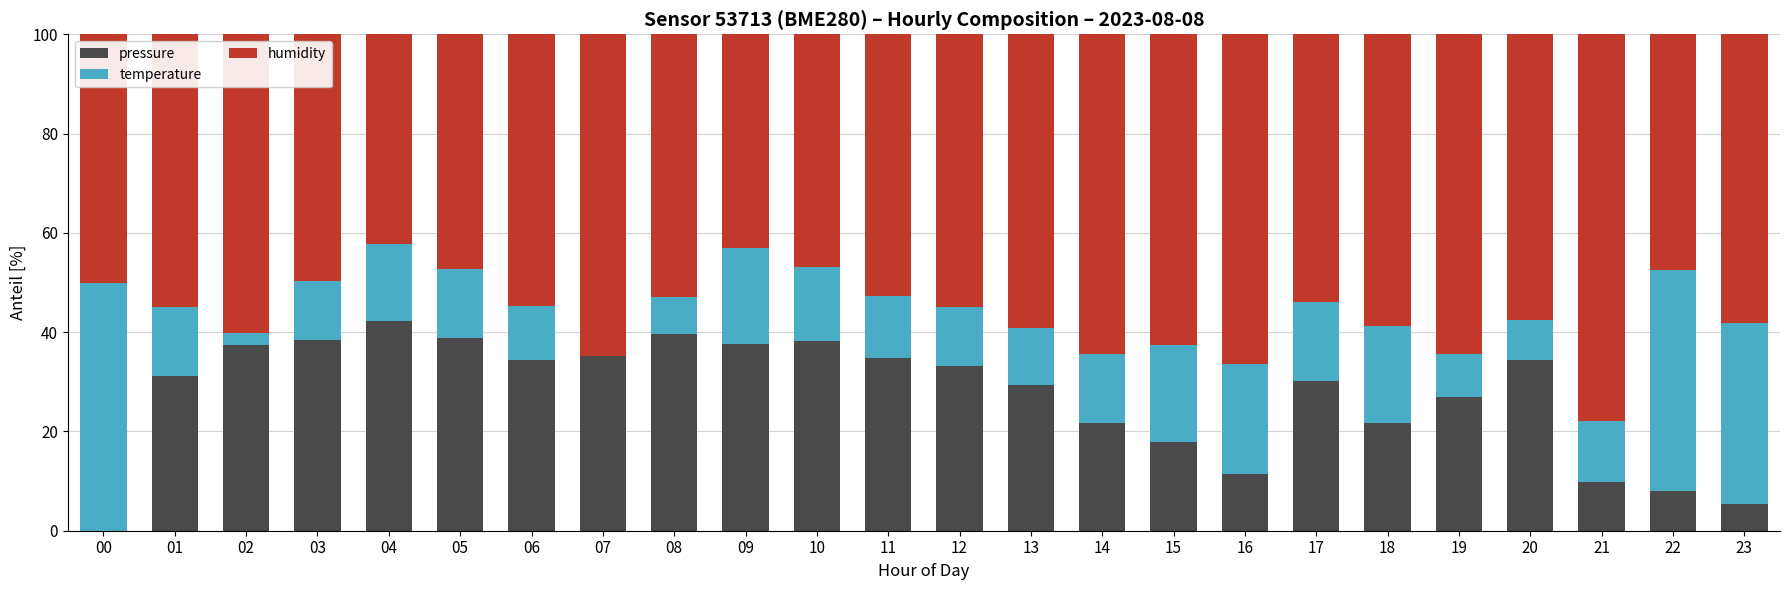

What is the total value across all series at 13?

100.0